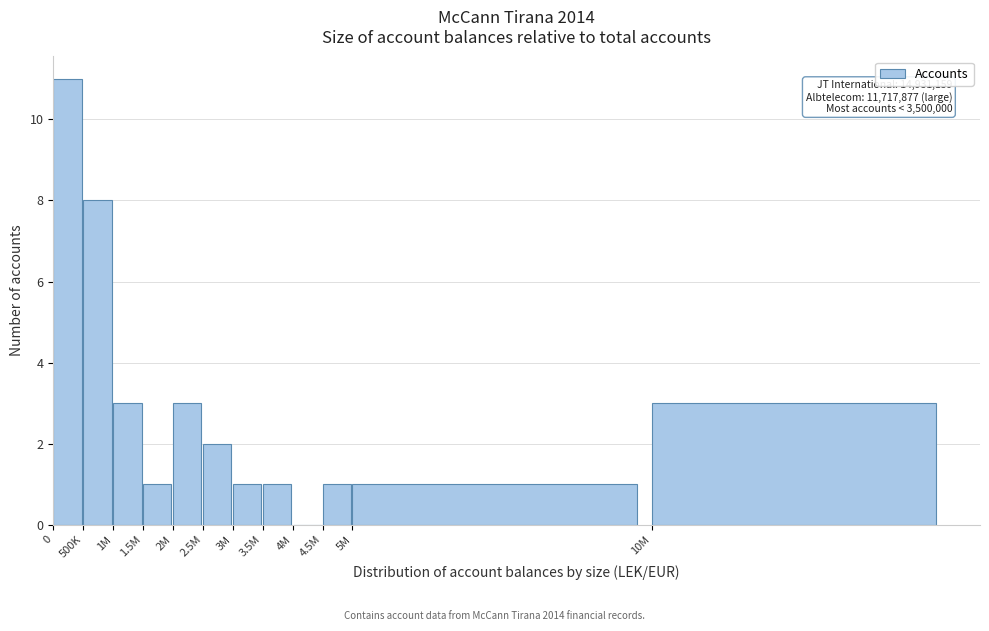

Reading left to right, extract all data points from this chart.

0=11	500K=8	1M=3	1.5M=1	2M=3	2.5M=2	3M=1	3.5M=1	4M=0	4.5M=1	5M=1	10M=3